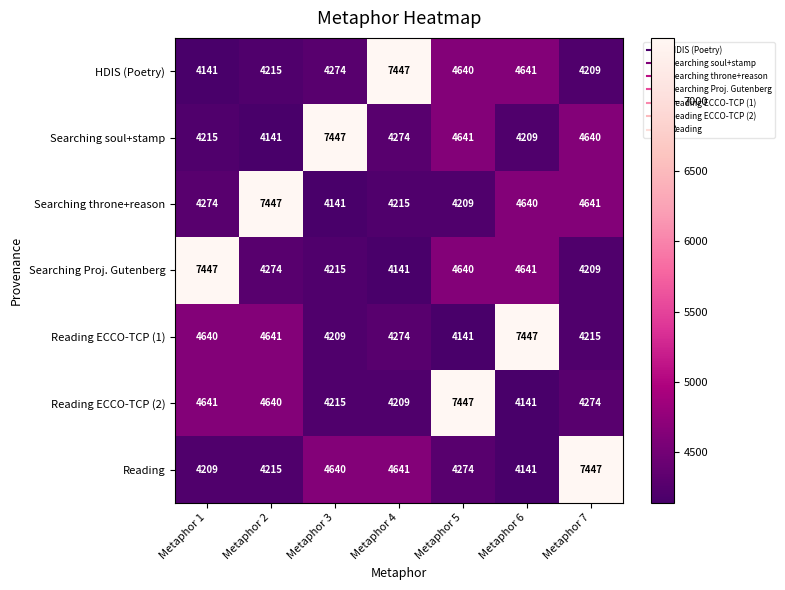

What is the spread (max minus min) of values at Metaphor 6?

3306